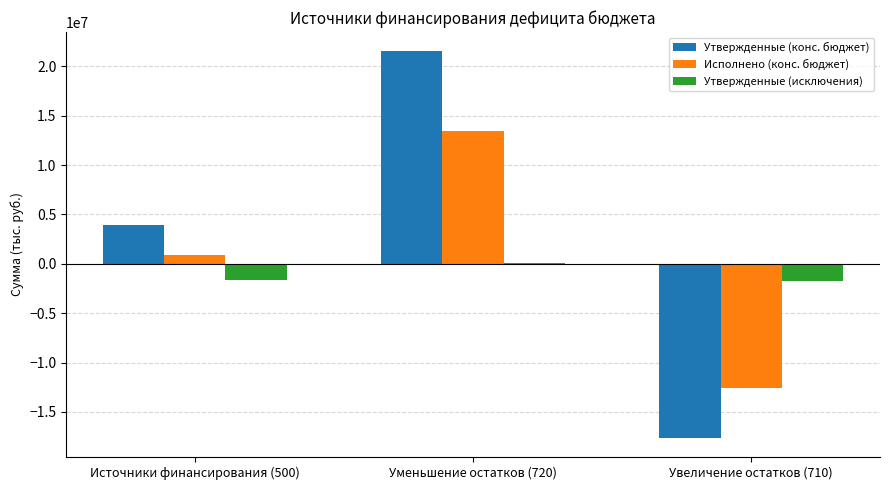

Which series has the largest total across all categories?

Утвержденные (конс. бюджет)